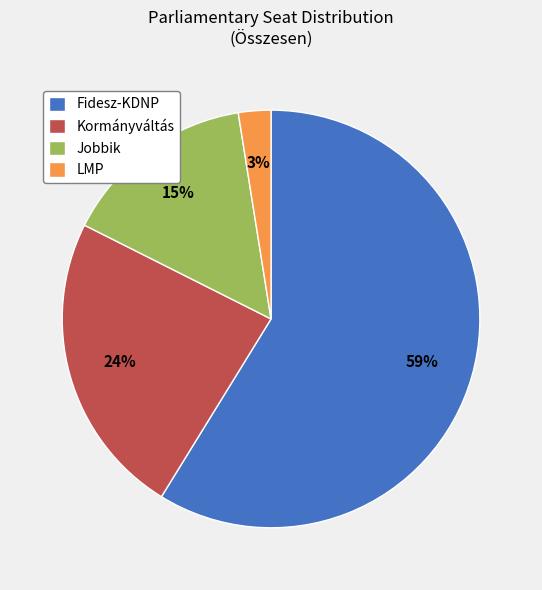

How many segments does this pie chart have?

4